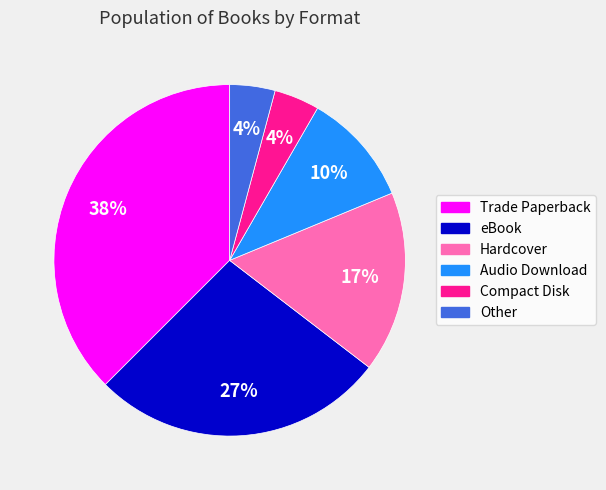

To the nearest percent, what is the average slice percentage?

17%